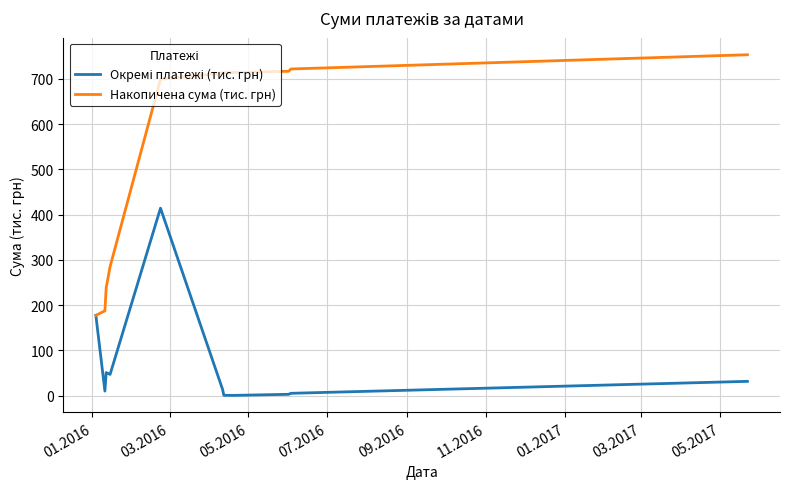

Which series has the largest range (max minus min)?

Накопичена сума (тис. грн)